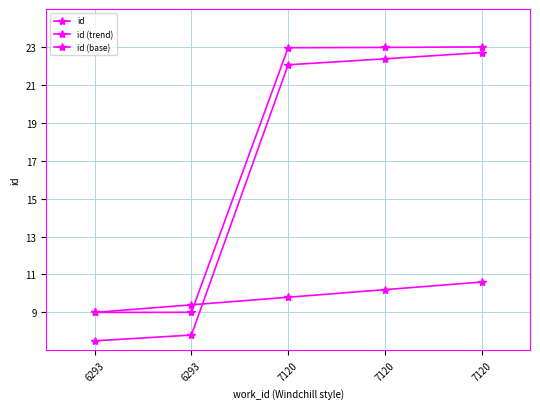

Is this an area chart (filled region under the line)?

No